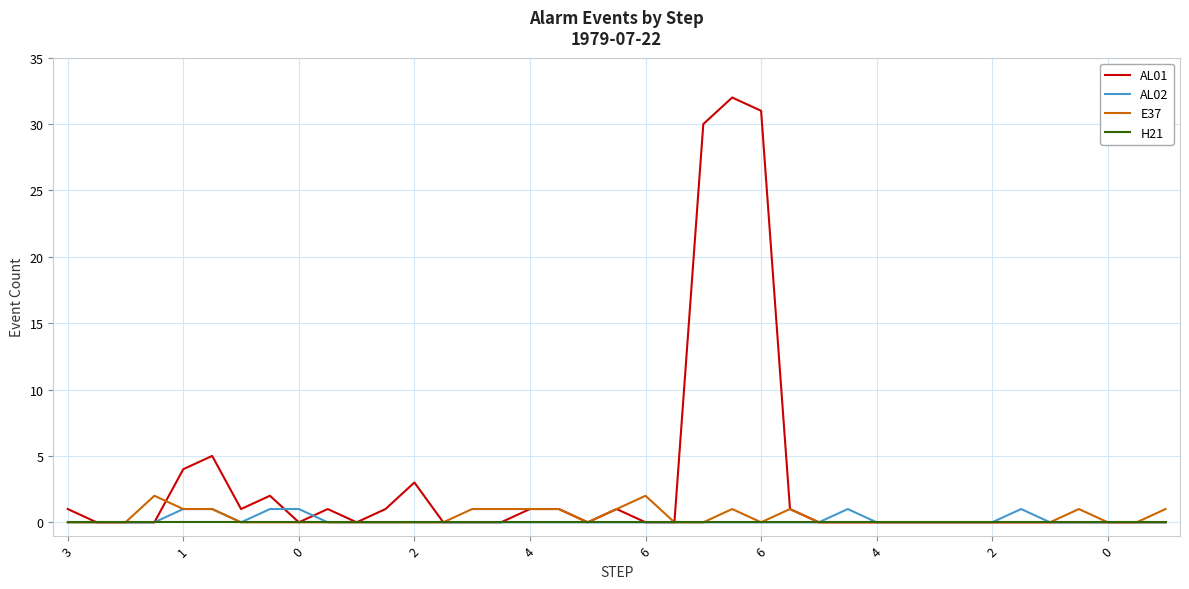

Which series has the largest range (max minus min)?

AL01